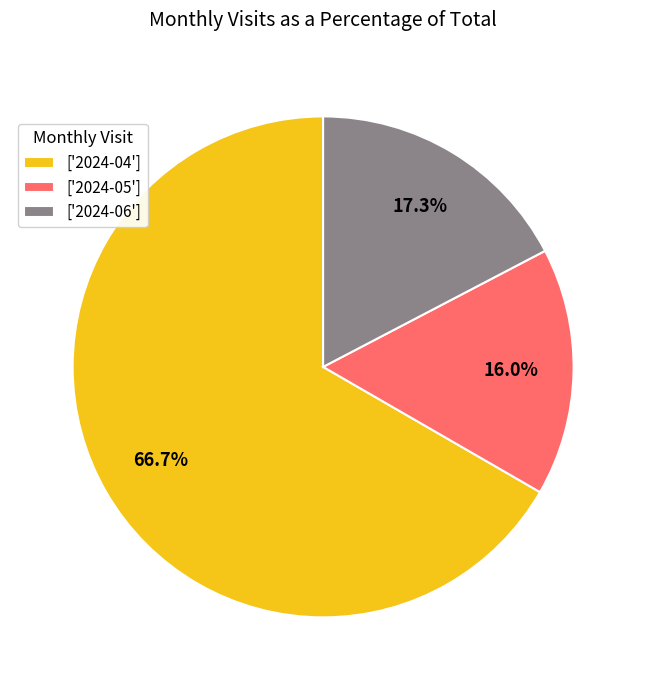

How many slices are in this pie chart?

3